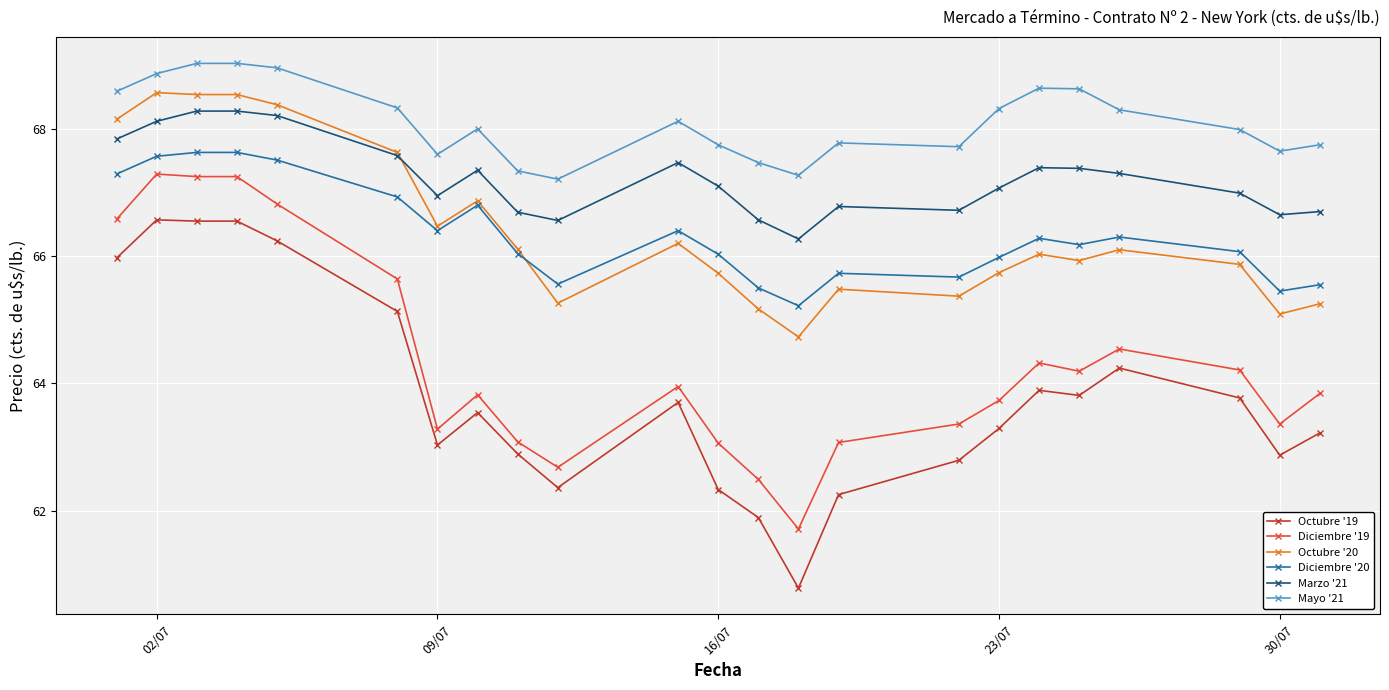

What are all the series names shown in the legend?

Octubre '19, Diciembre '19, Octubre '20, Diciembre '20, Marzo '21, Mayo '21